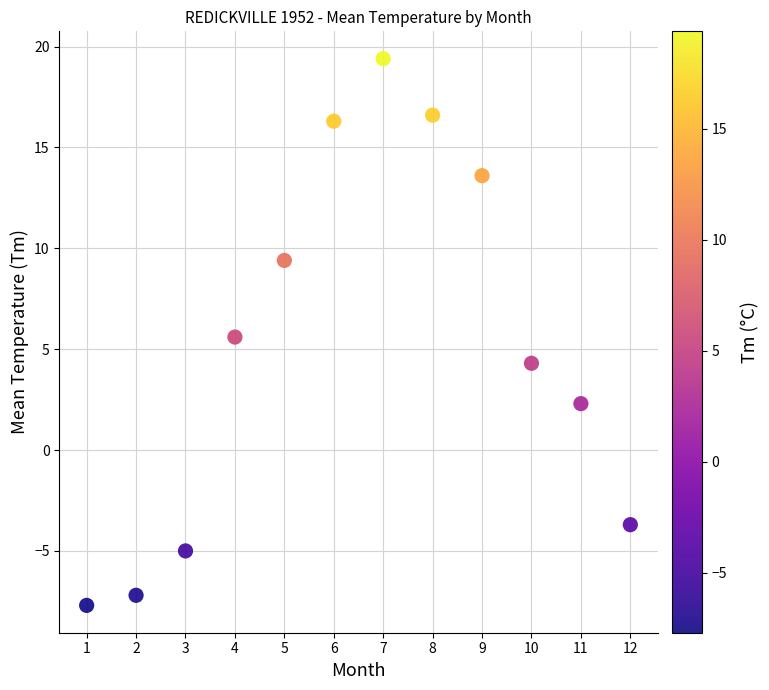

What is the range of X values (max minus min)?

11.0